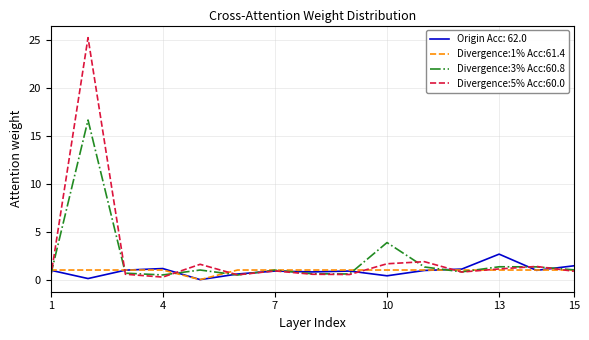

What is the maximum value for Divergence:3% Acc:60.8?

16.6